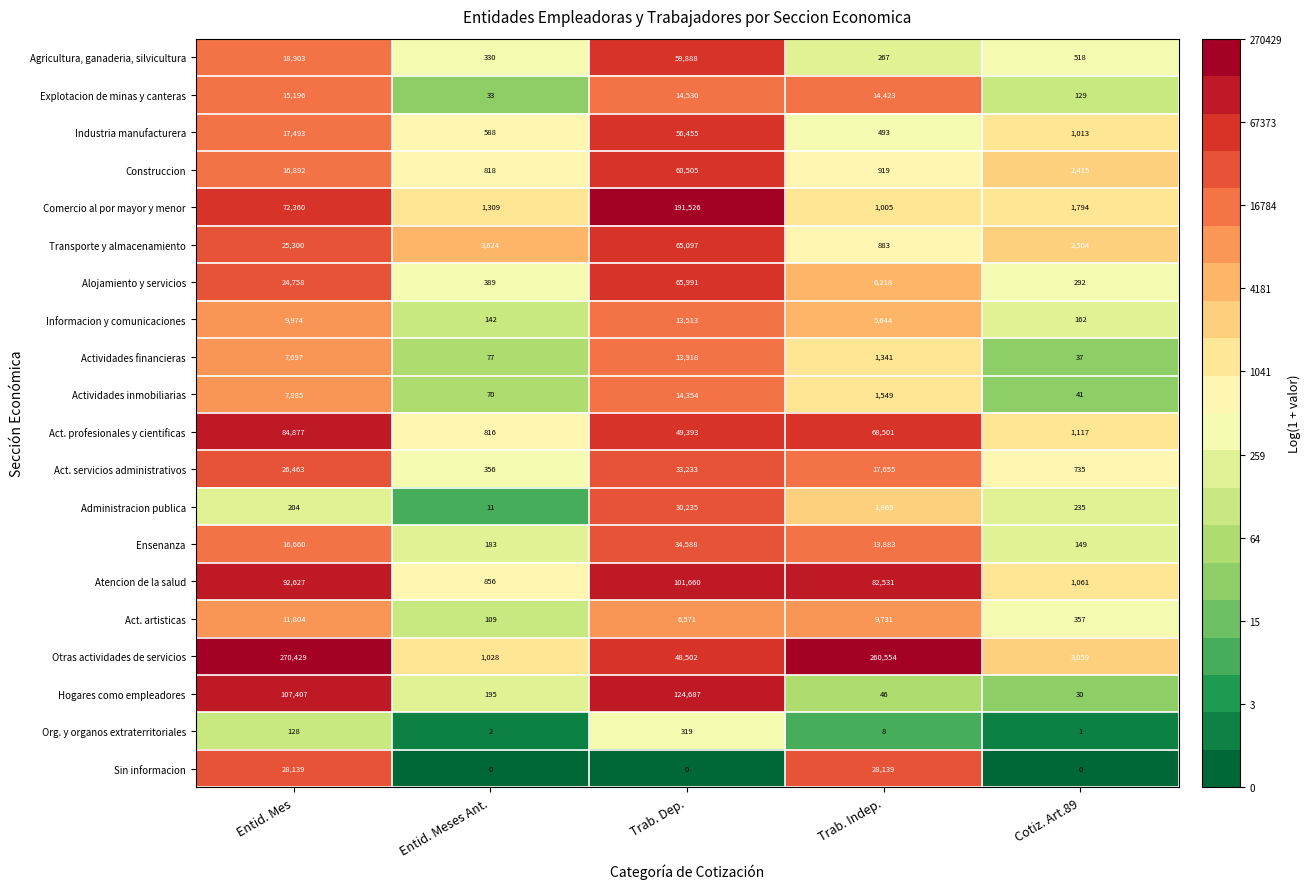

True or false: Transporte y almacenamiento has a value of 5379 at Entid. Mes.

False